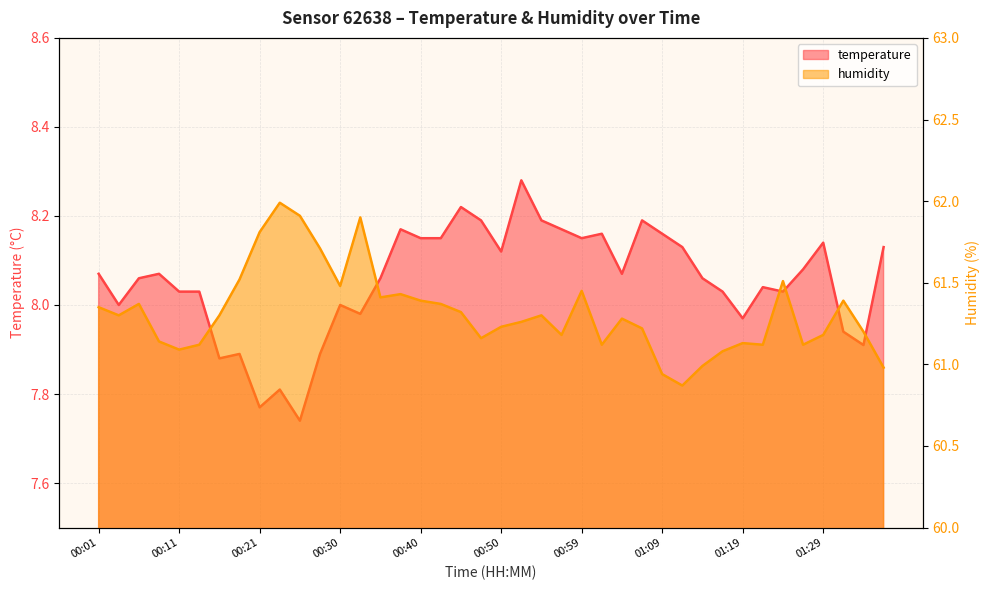

Read the humidity value at 01:04.

61.3